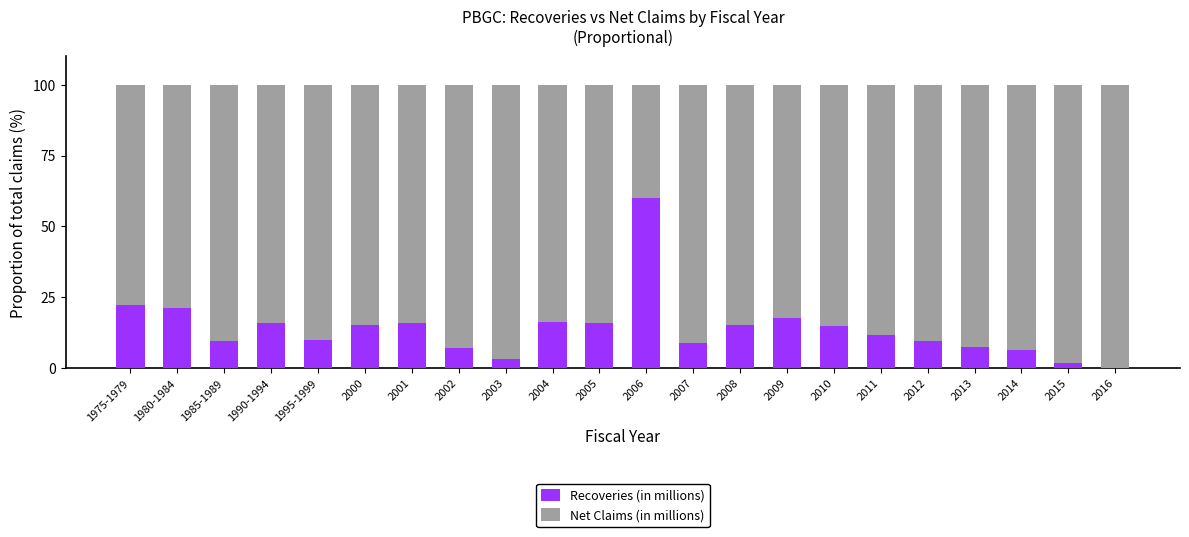

At which label does Recoveries (in millions) reach its peak?

2006